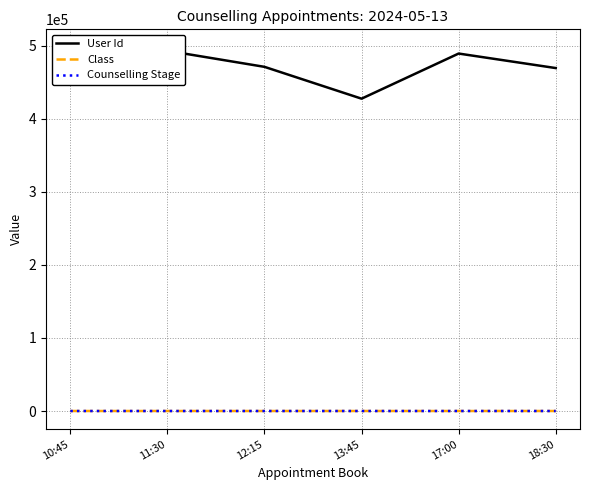

How many lines are shown in the chart?

3